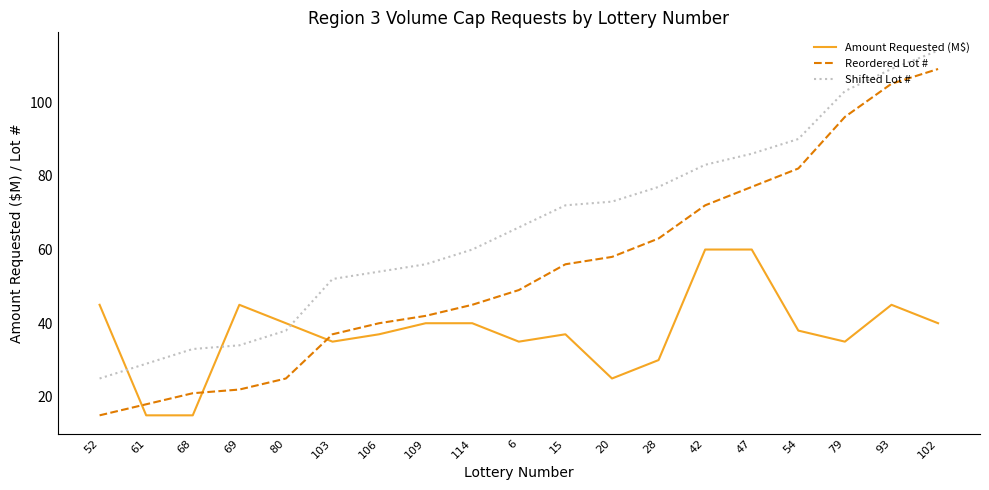

What is the lowest value of the Reordered Lot # series?

15